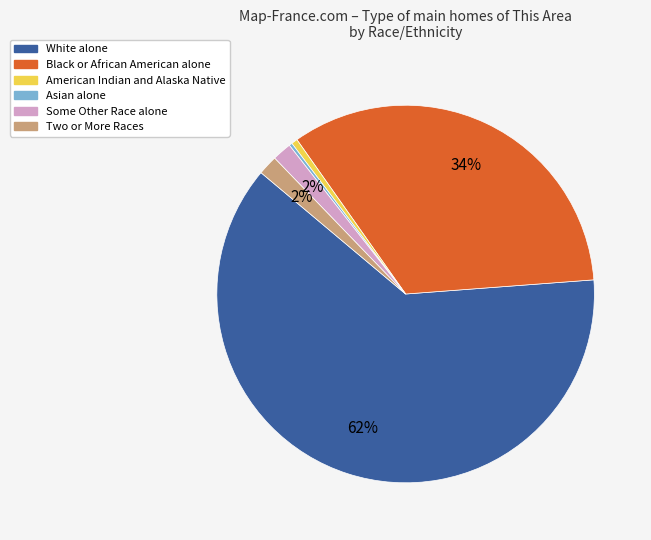

Does any single category account for the majority?

Yes